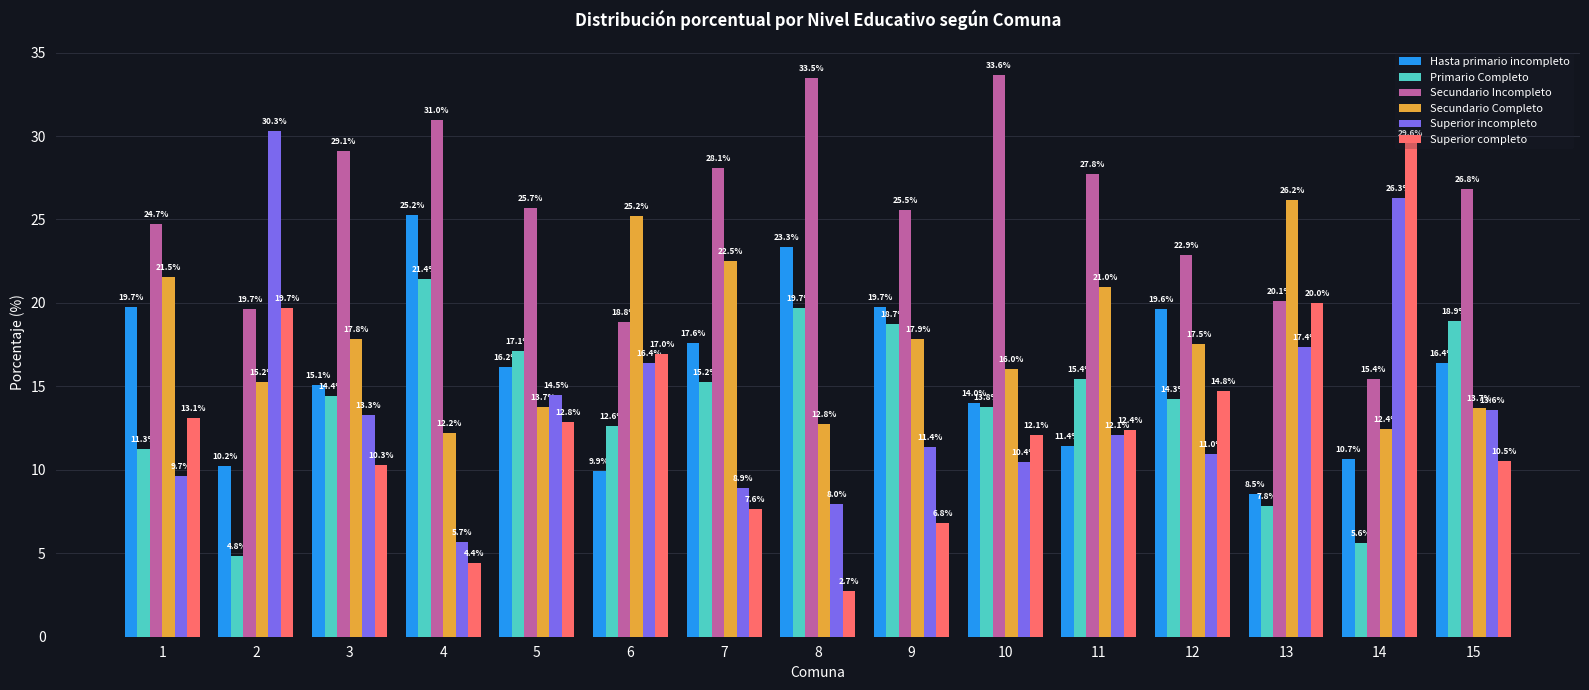

At which category does the chart reach its minimum across all series?

8